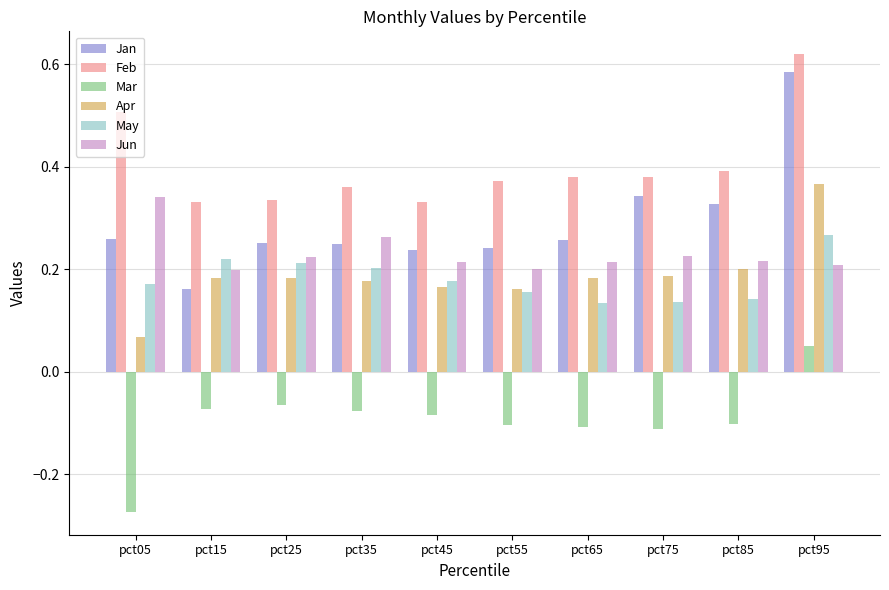

How many May values are between 0 and 1?

10